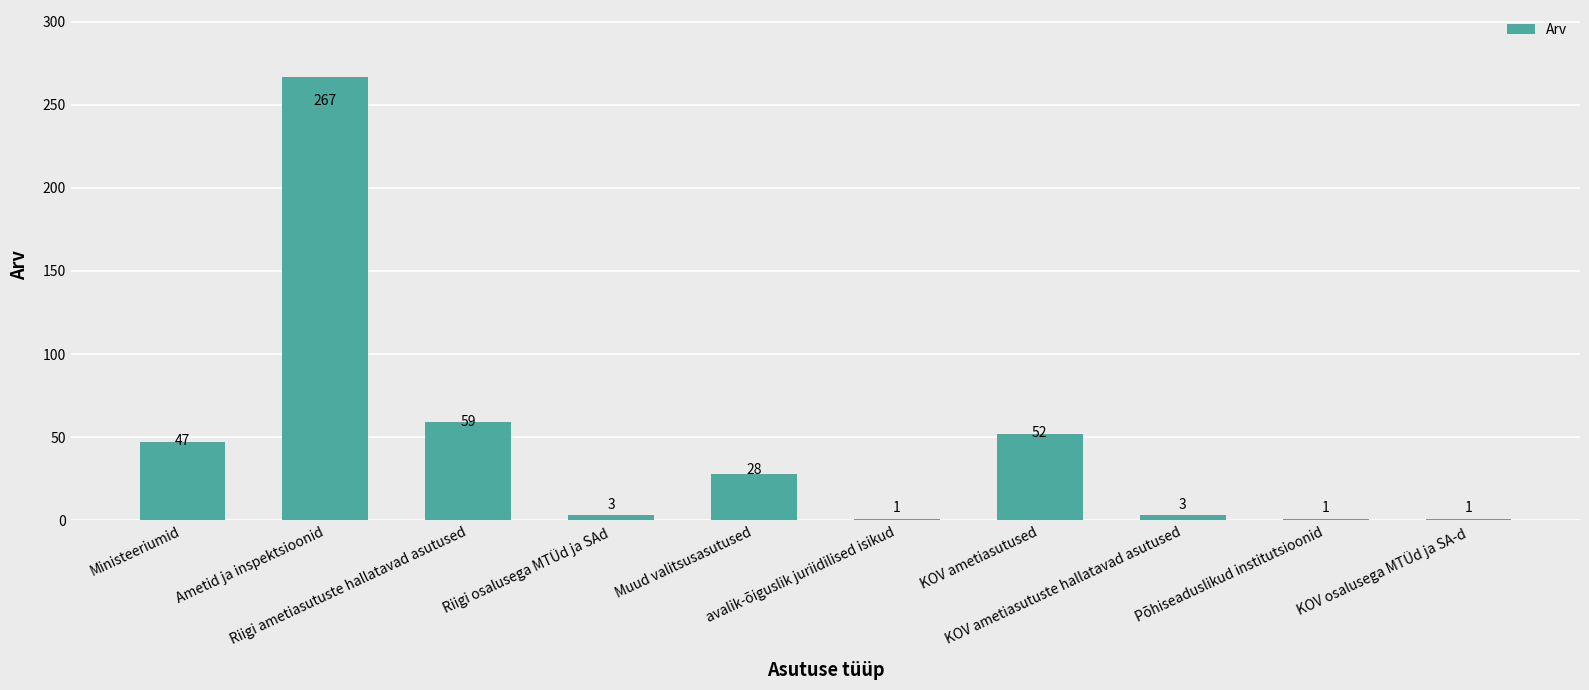

What position from the right is Riigi ametiasutuste hallatavad asutused?

8